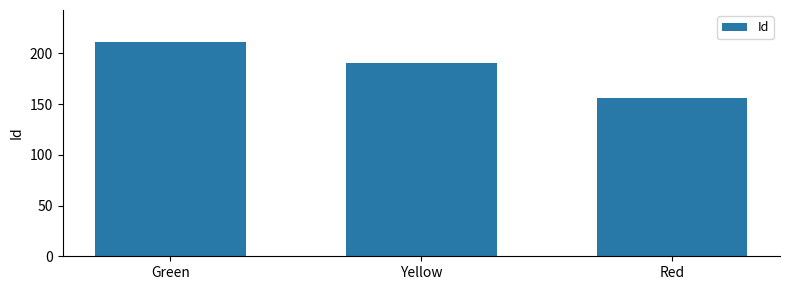

What is the smallest value displayed?

156